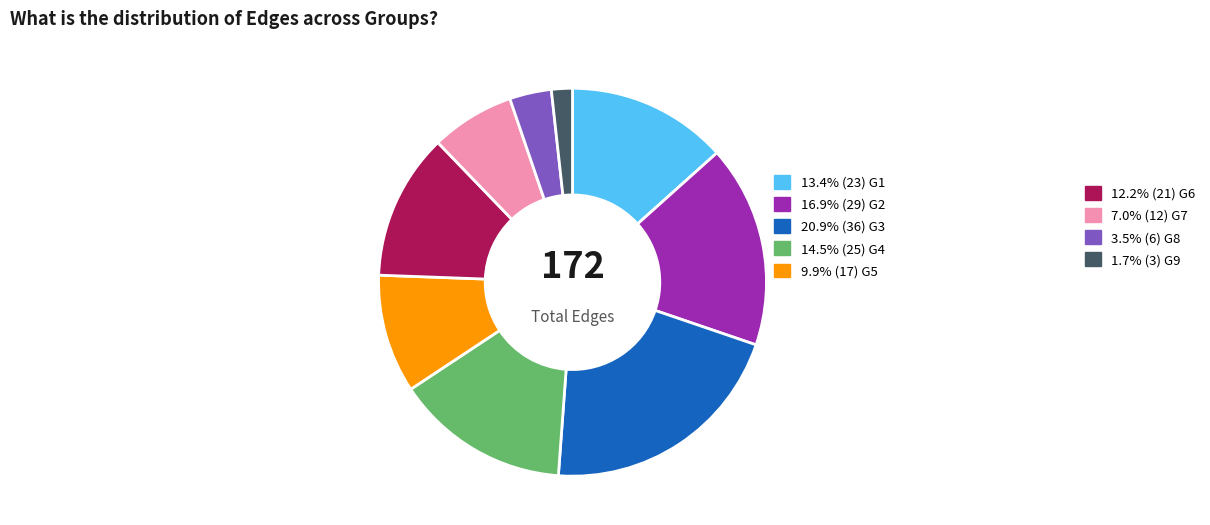

Is there a majority slice in this chart?

No